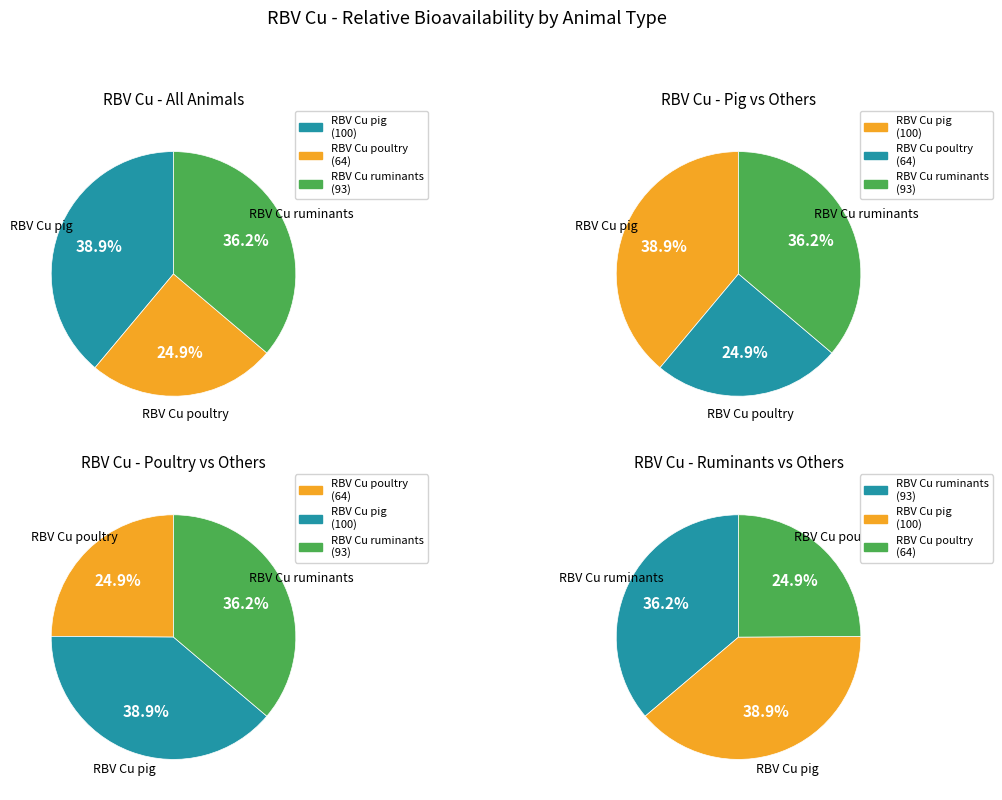

What percentage do RBV Cu poultry and RBV Cu pig together represent?

63.8%